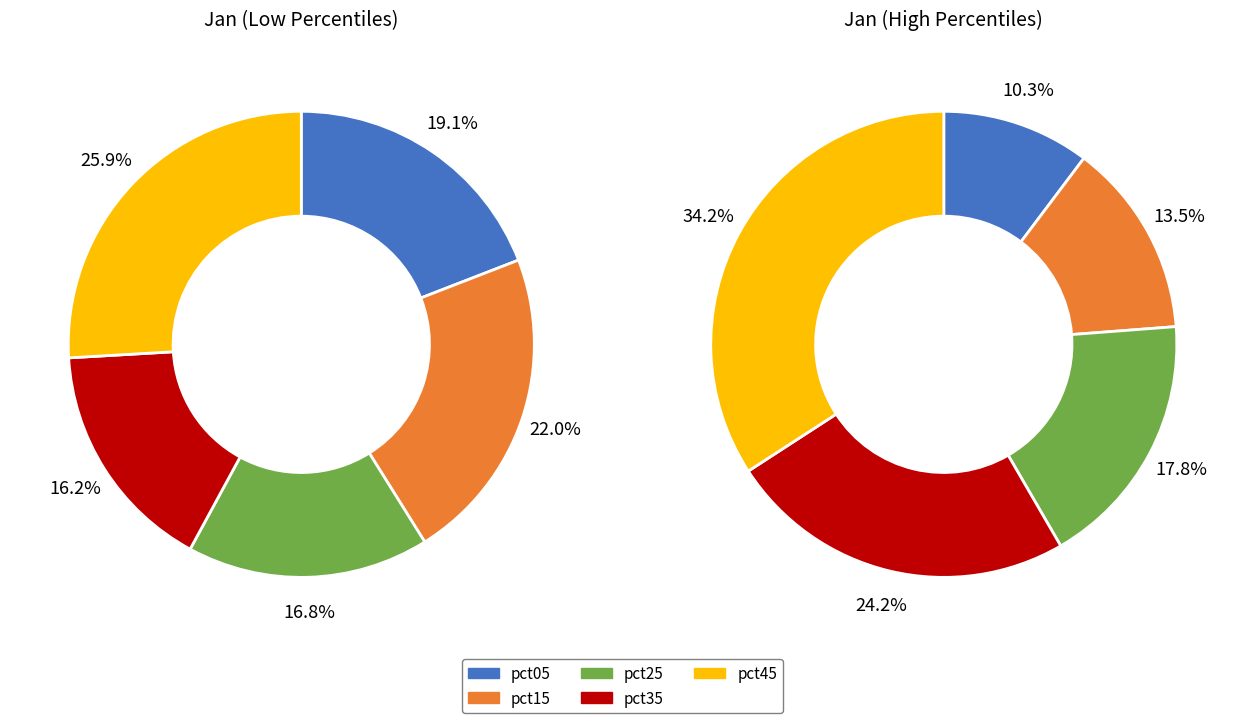

To the nearest percent, what percentage of the pie is 7?

13%